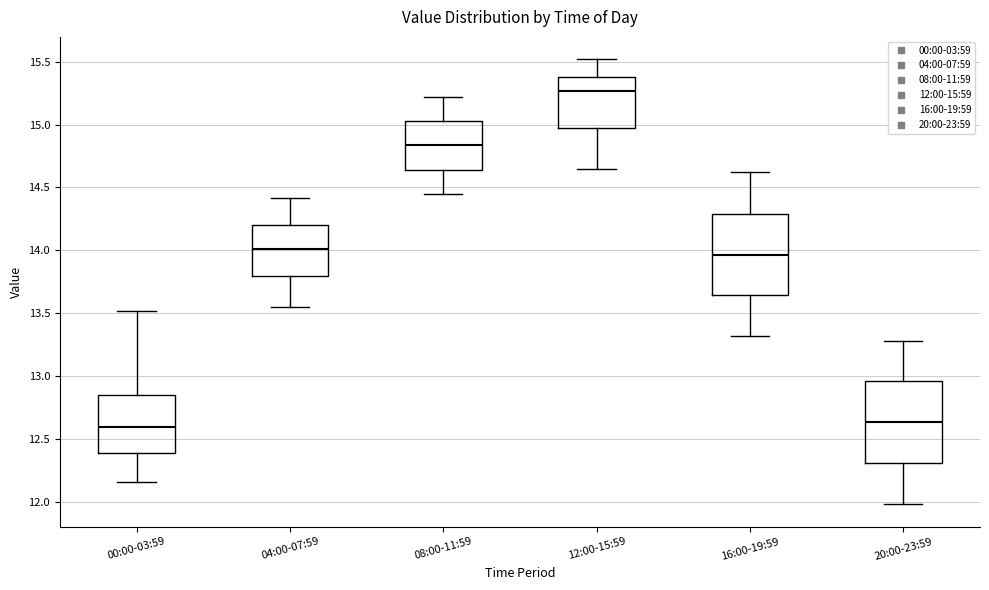

Where is the upper edge of the box for 16:00-19:59 on the y-axis? The values are not printed on the chart, so give them approximately, as read against the axis.

14.30